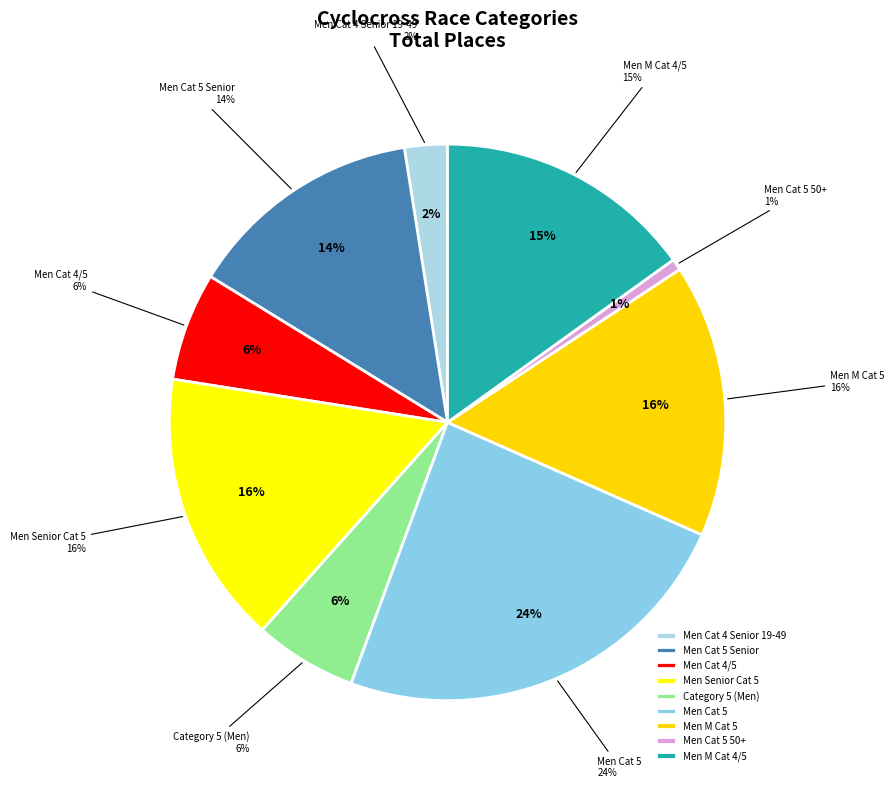

To the nearest percent, what is the combined percentage of Men M Cat 5 and Men Senior Cat 5?

32%